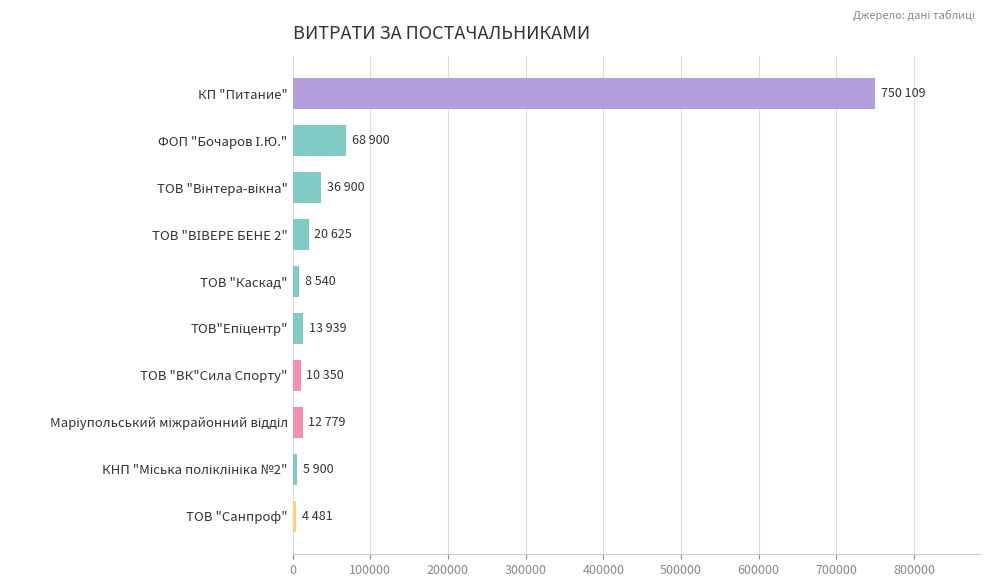

How many data points are less than 13939?

5